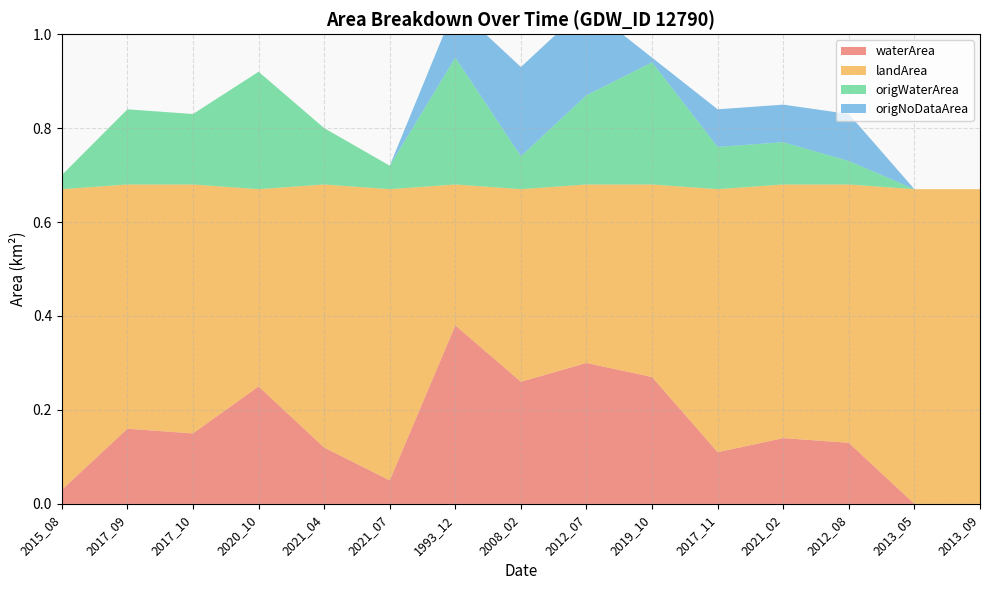

Reading left to right, transcribe all the data shown in this chart.

waterArea: 0.0	0.2	0.1	0.2	0.1	0.1	0.4	0.3	0.3	0.3	0.1	0.1	0.1	0.0	0.0
landArea: 0.6	0.5	0.5	0.4	0.6	0.6	0.3	0.4	0.4	0.4	0.6	0.5	0.6	0.7	0.7
origWaterArea: 0.0	0.2	0.1	0.2	0.1	0.1	0.3	0.1	0.2	0.3	0.1	0.1	0.1	0.0	0.0
origNoDataArea: 0.0	0.0	0.0	0.0	0.0	0.0	0.1	0.2	0.2	0.0	0.1	0.1	0.1	0.0	0.0